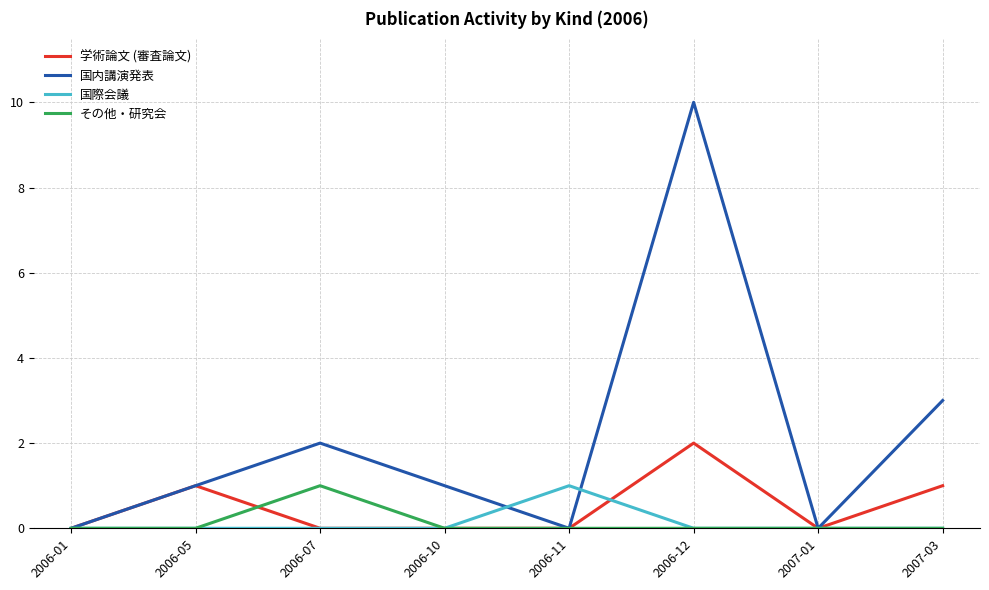

How many lines are shown in the chart?

4